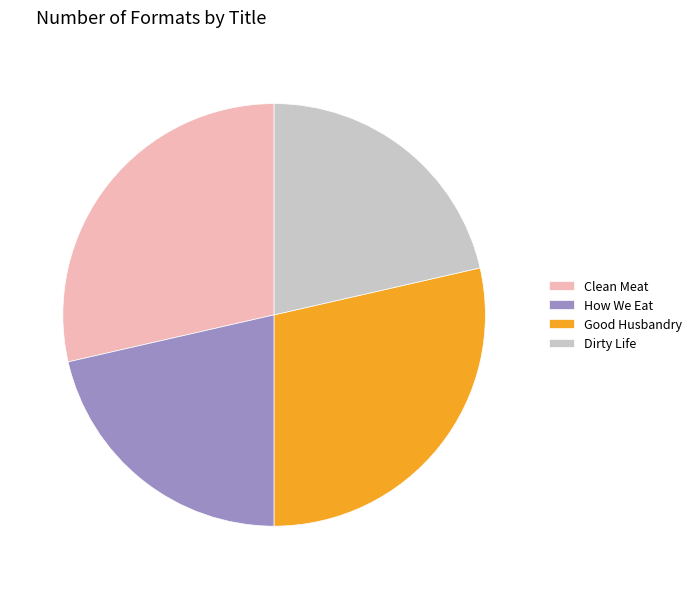

True or false: How We Eat accounts for 21% of the total.

True